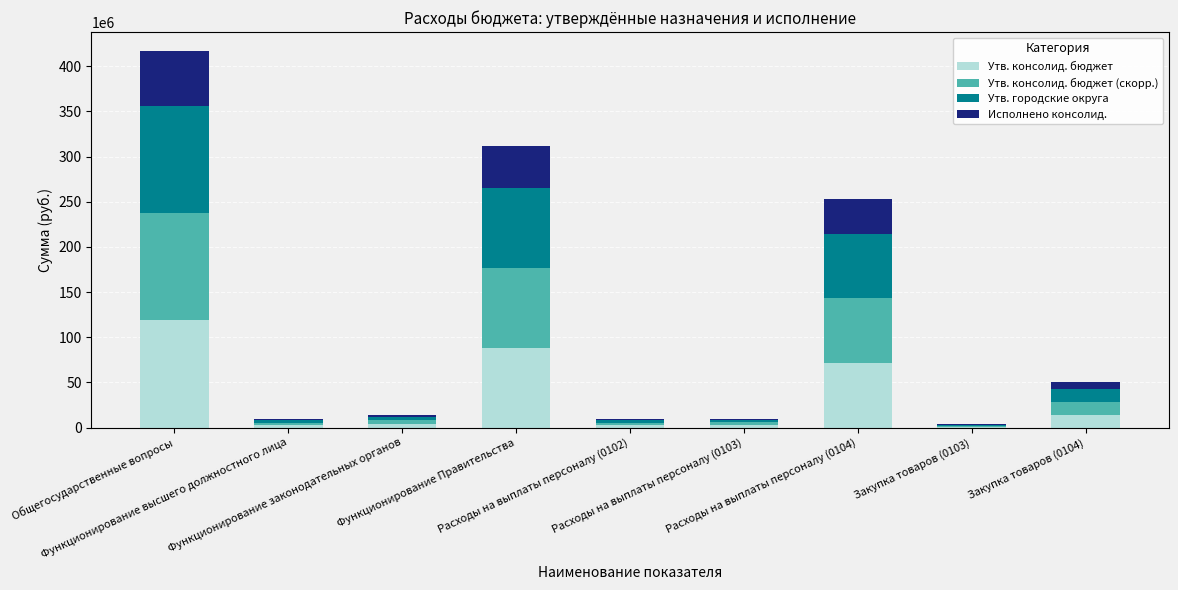

What is the maximum value for Утв. консолид. бюджет?

118713555.0